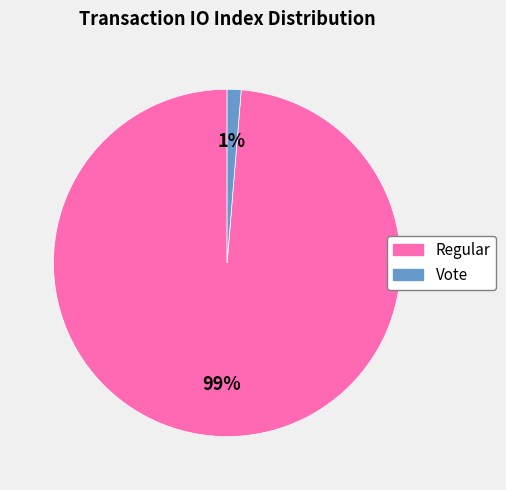

Count the number of slices in the pie.

2